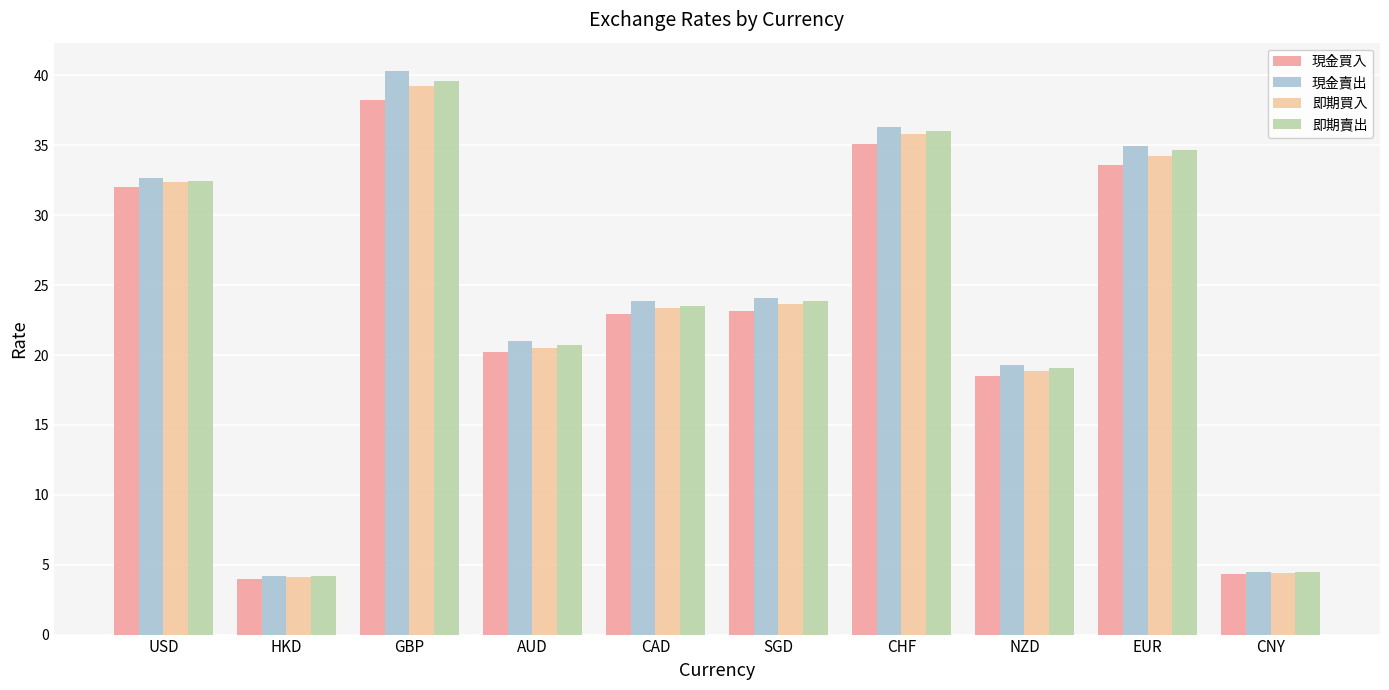

What value does the 現金賣出 series have at SGD?

24.1